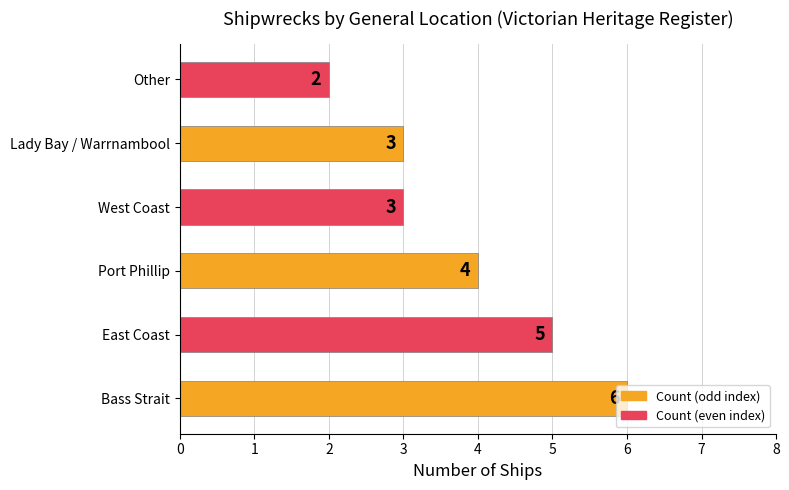

Approximately how many times larger is the value at Other compared to Port Phillip?

0.5